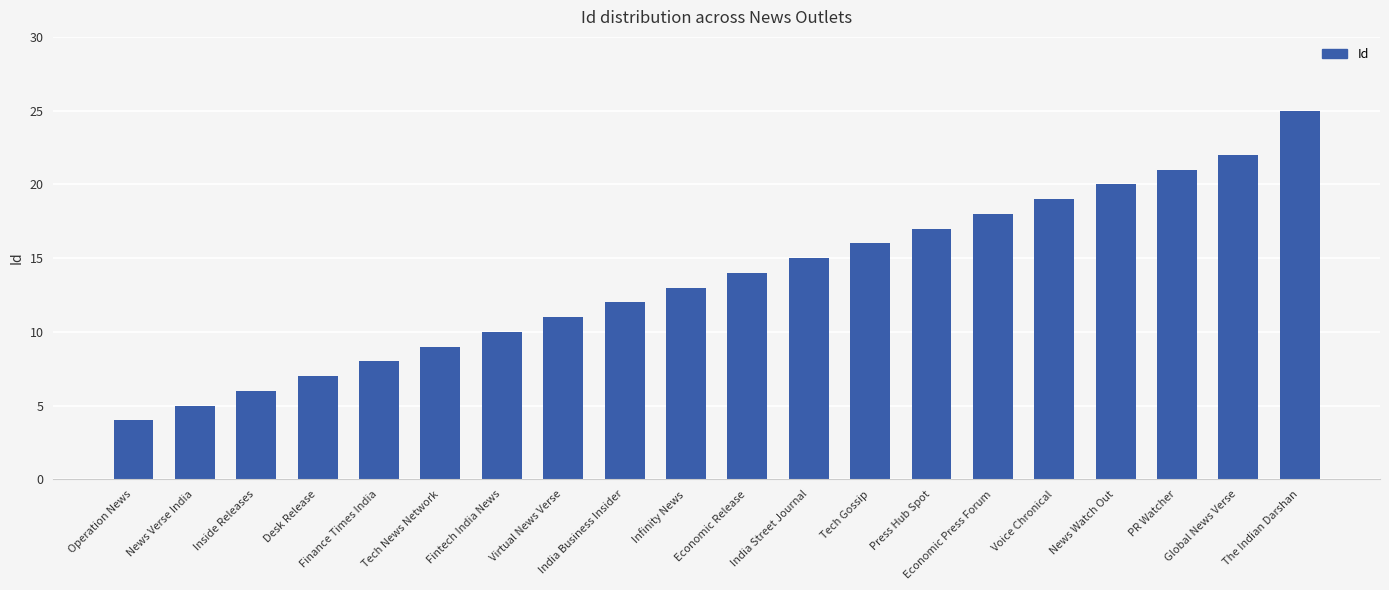

What is the ratio of the value at Virtual News Verse to the value at India Business Insider?

0.9